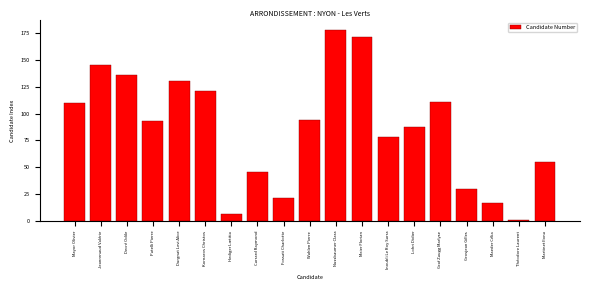

What is the value of the 13th bar from the left?

78.7